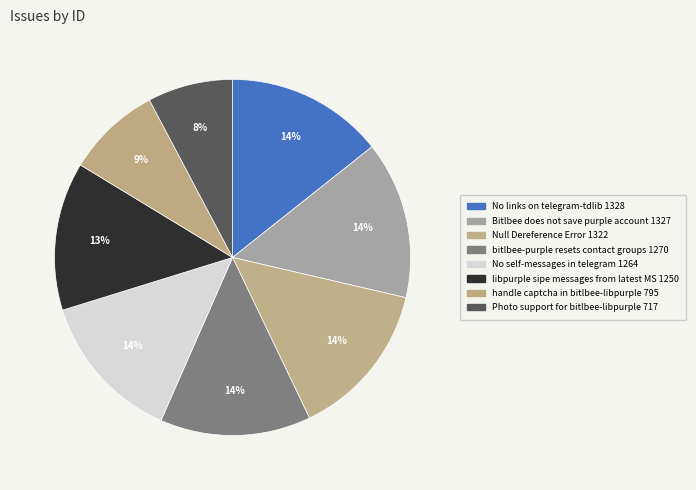

To the nearest percent, what is the difference between the largest and smallest slice percentages?

7%